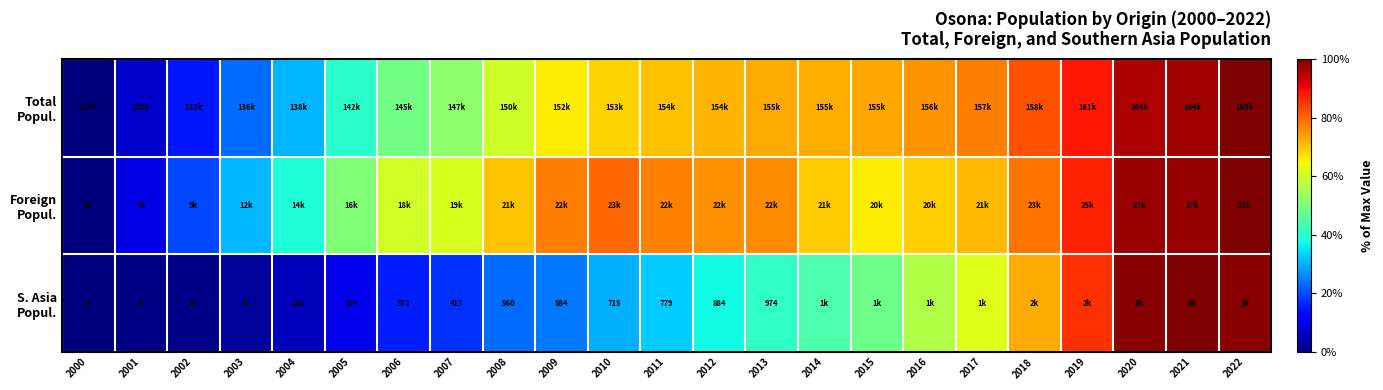

Count the number of categories in the chart.

23